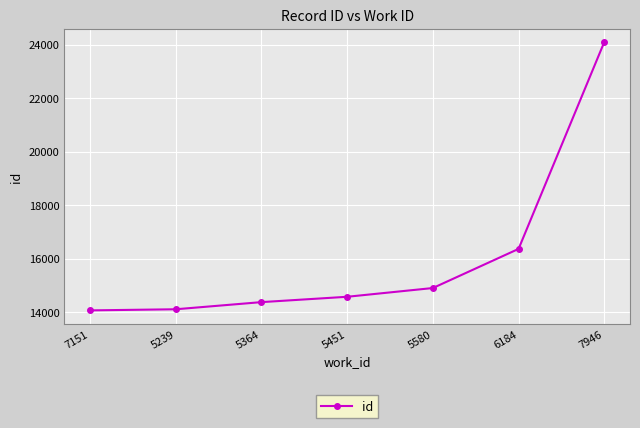

What is the difference between the maximum and minimum values?

10032